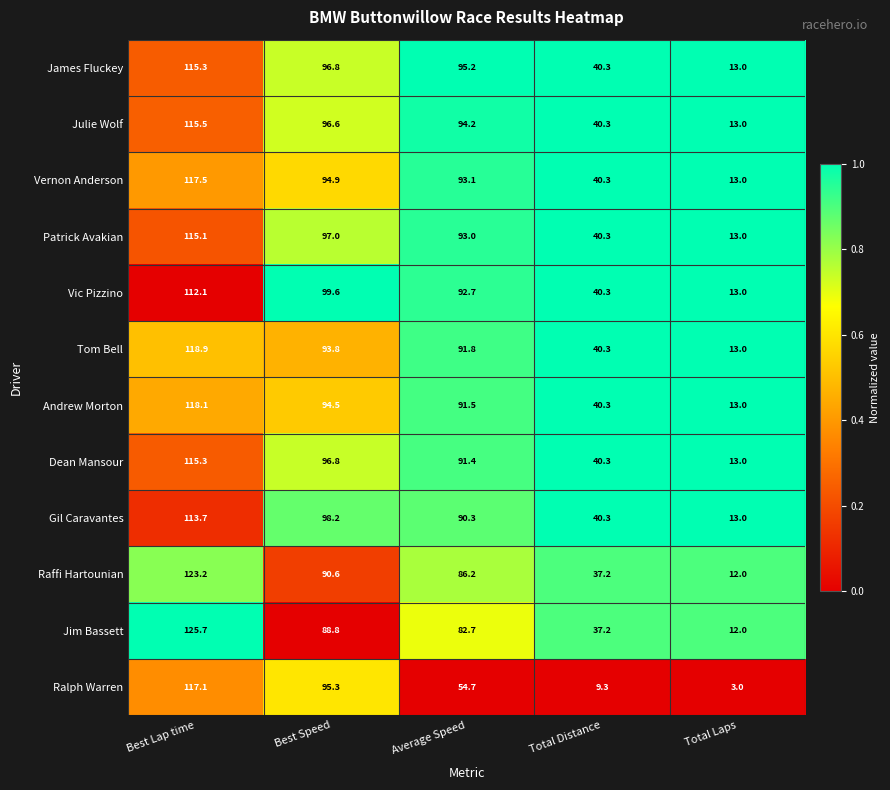

Which label corresponds to the largest value in the chart?

Best Lap time